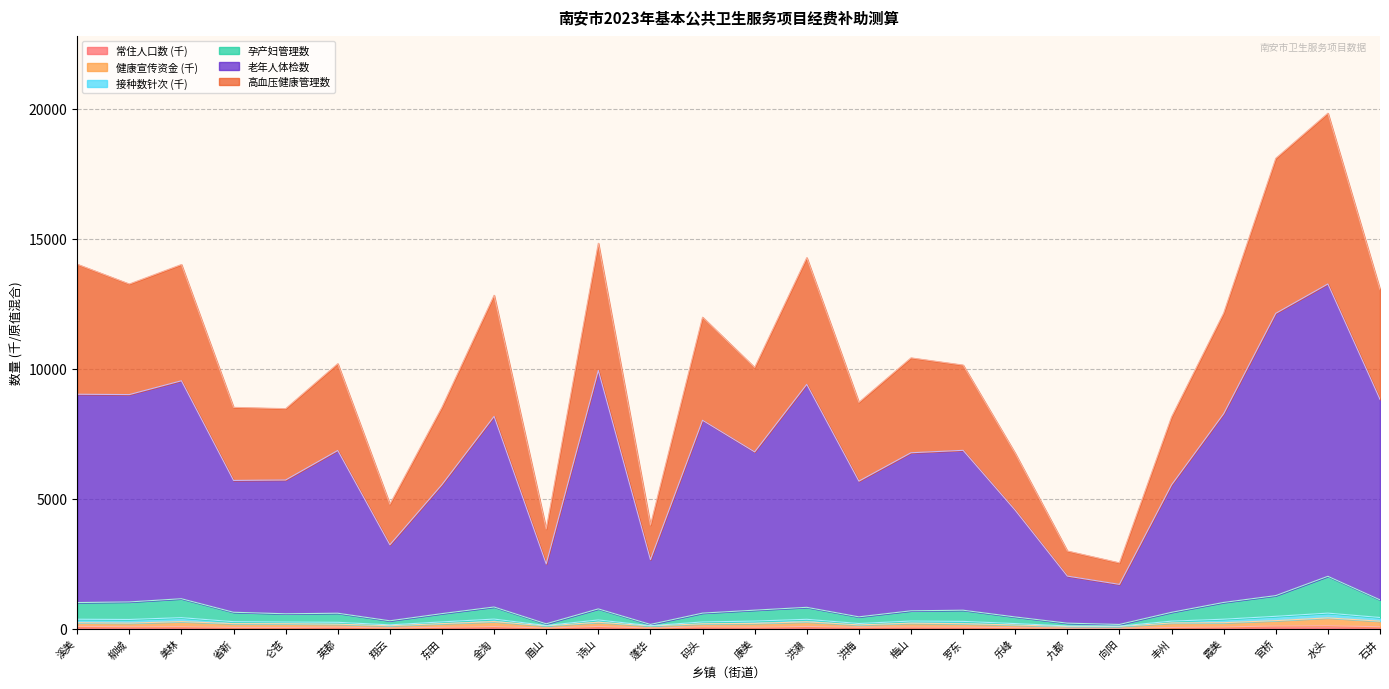

Is the value of 高血压健康管理数 at 诗山 greater than the value of 常住人口数 at 洪梅?

Yes